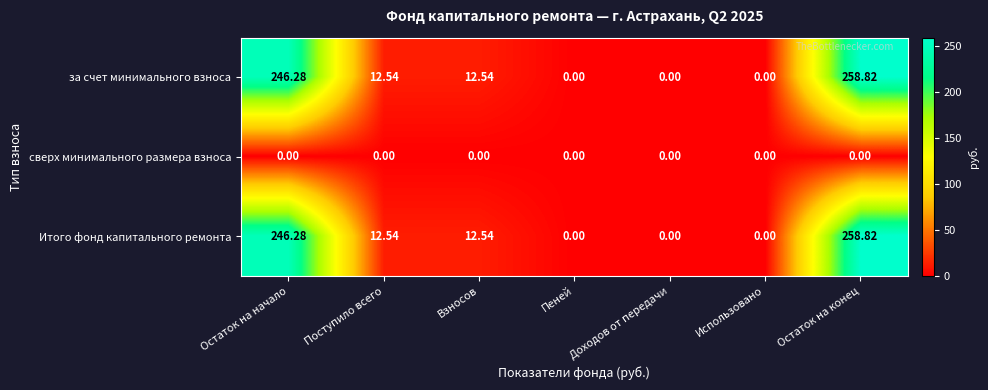

Which category has the highest value across all series?

Остаток на конец